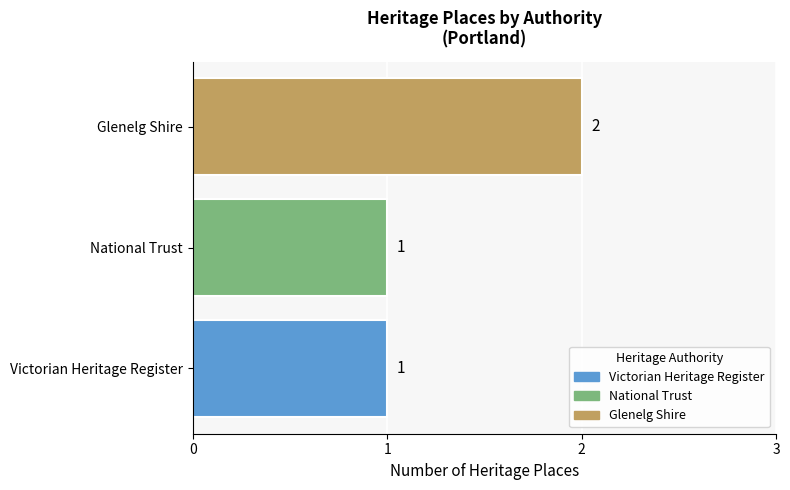

How many categories are shown in the chart?

3